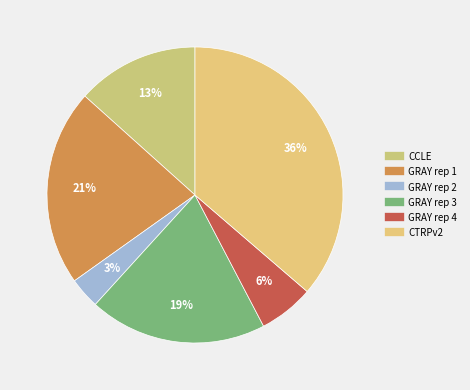

Which category has the smallest portion of the pie?

GRAY rep 2